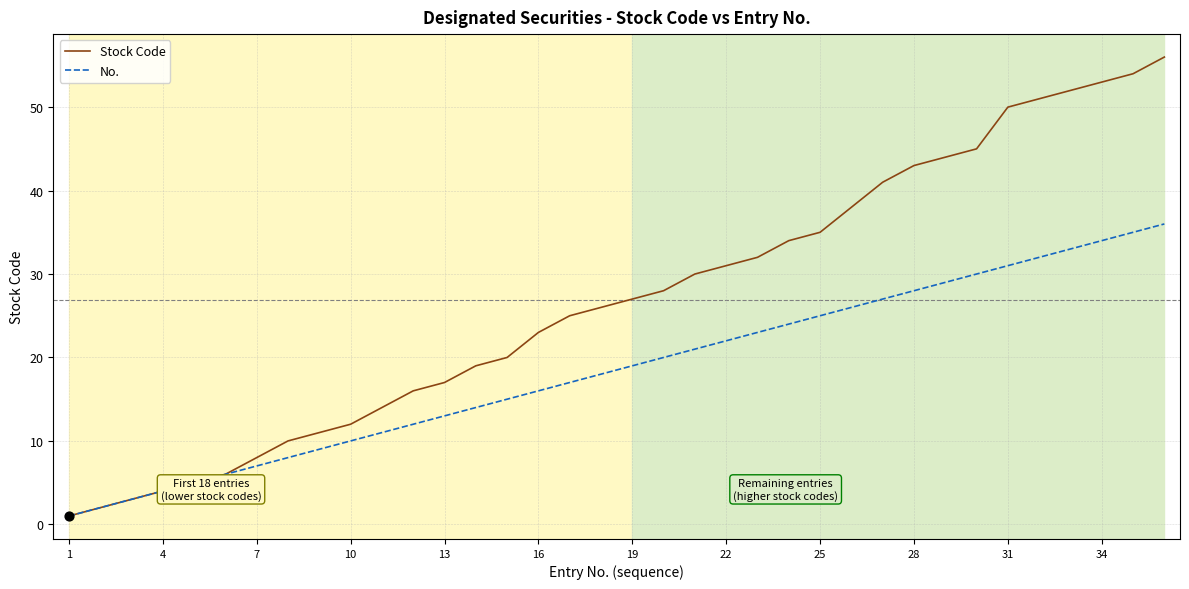

Which series has the largest range (max minus min)?

Stock Code